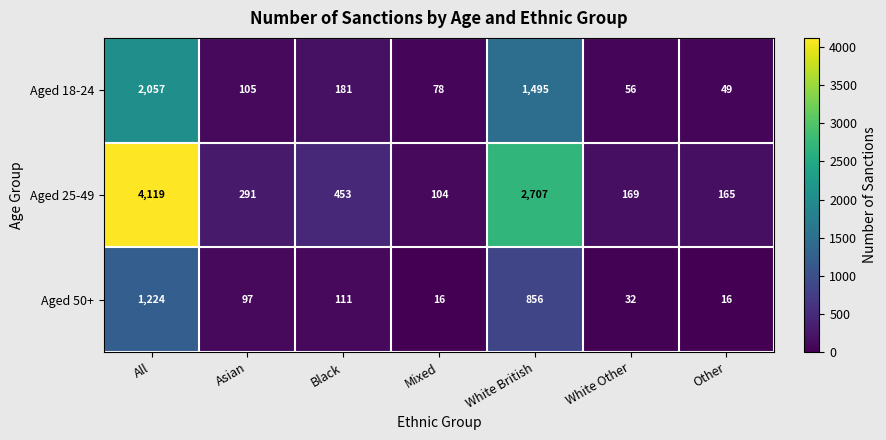

The Aged 18-24 series shows 1495 at White British. True or false?

True